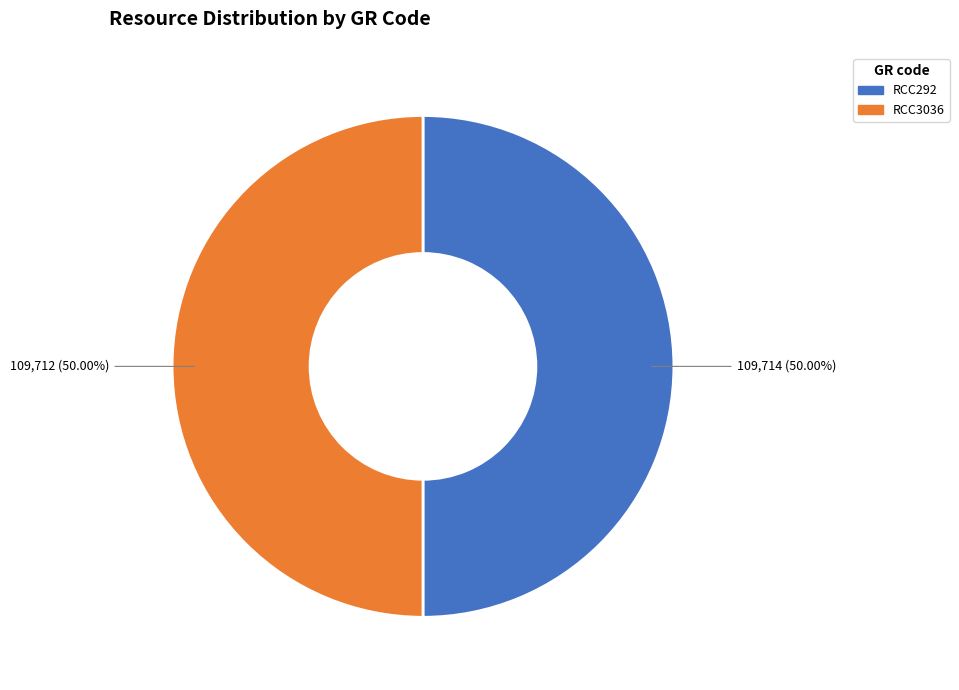

Do RCC3036 and RCC292 together represent more than half of the pie?

Yes